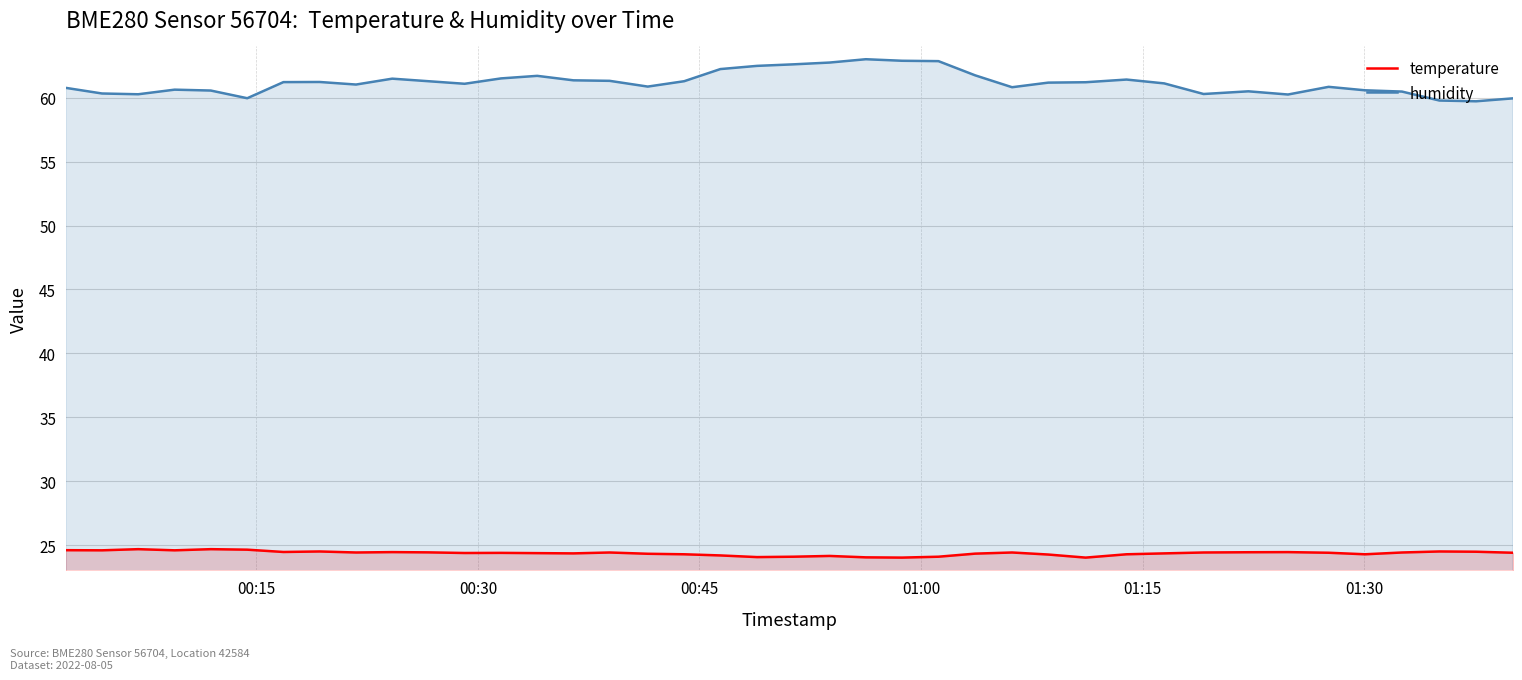

What is the average value of the temperature series?

24.4